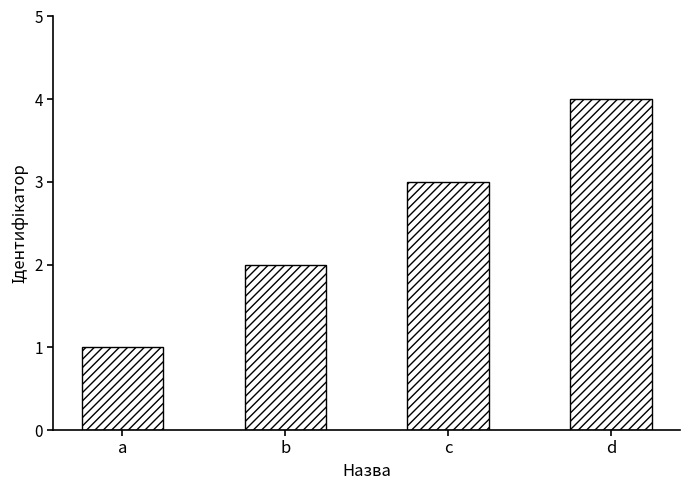

Reading left to right, extract all data points from this chart.

a=1	b=2	c=3	d=4